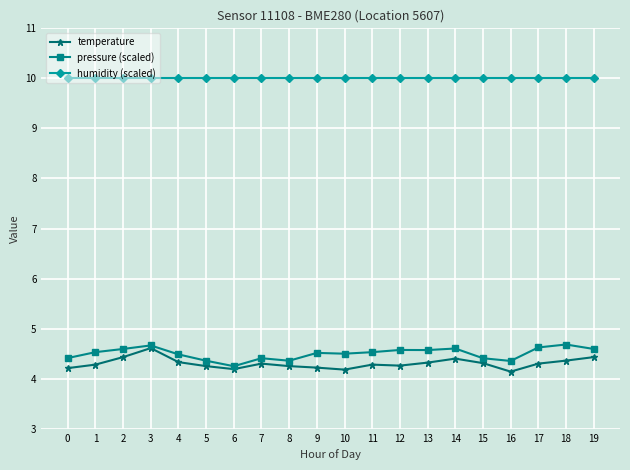

True or false: pressure (scaled) has more than 2 points higher than both neighbors.

True